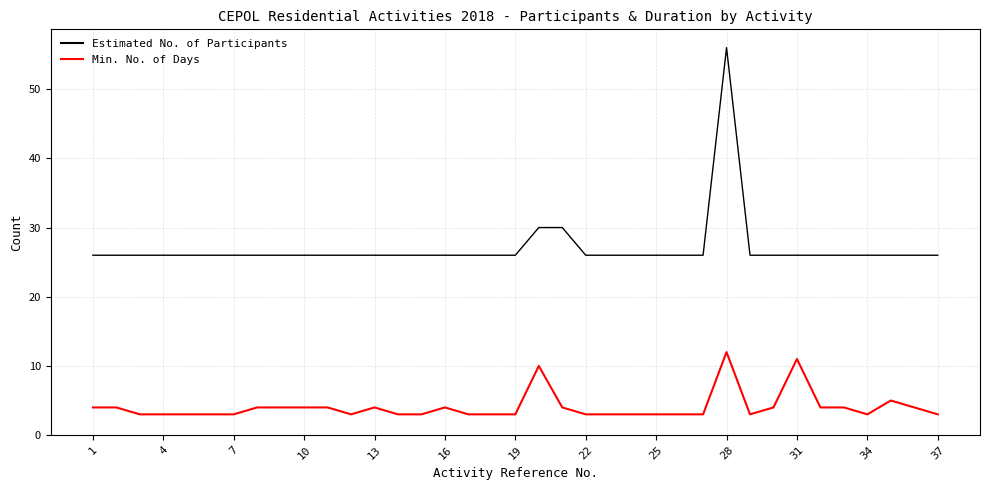

Rank the series by their average value, from lowest to highest.

Min. No. of Days, Estimated No. of Participants